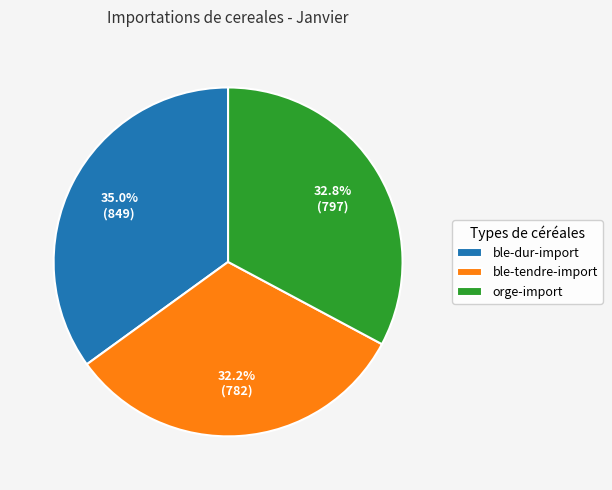

What percentage is the ble-tendre-import slice, to the nearest percent?

32%